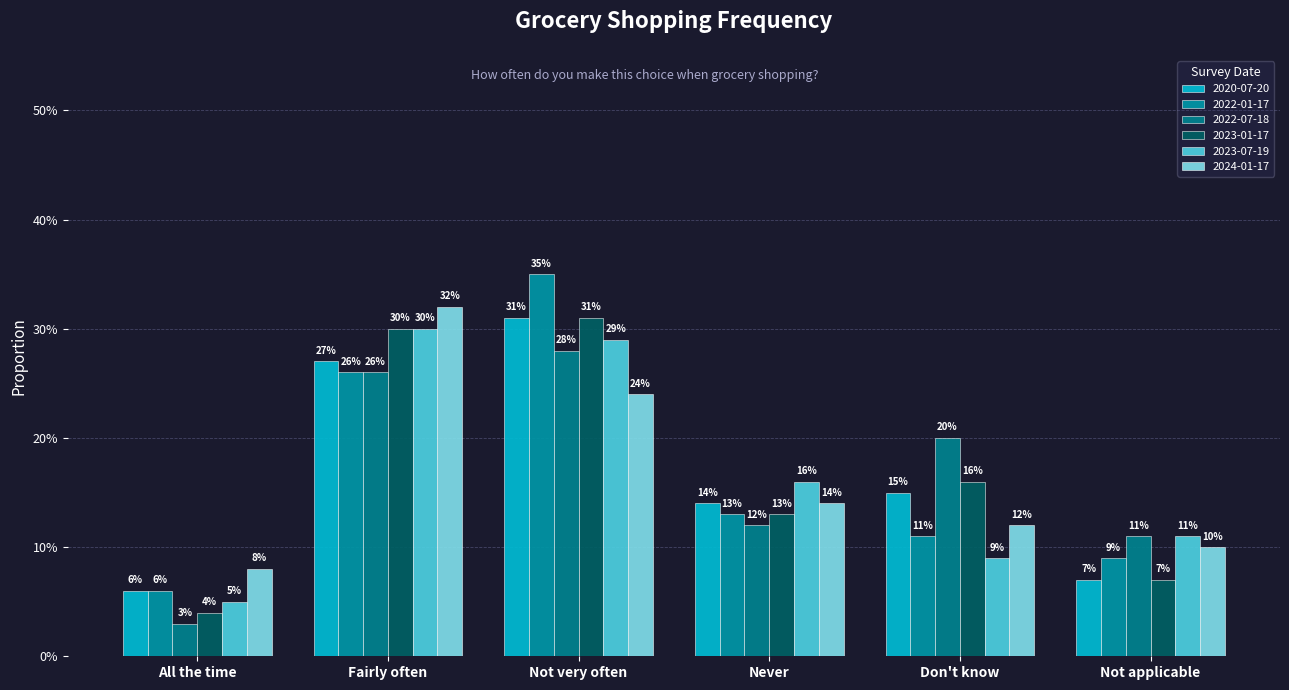

At which category is the sum across all series the highest?

Not very often